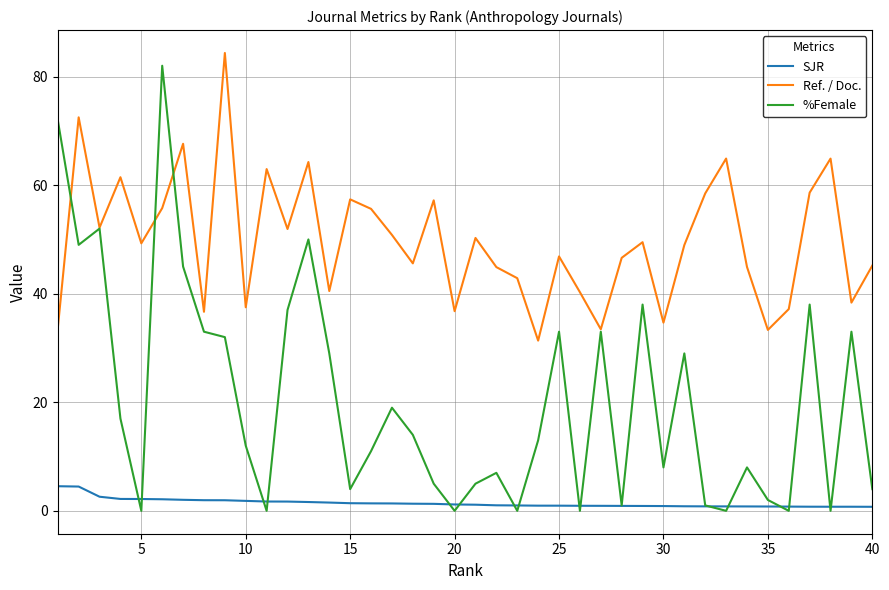

List the series in order of their overall mean, lowest first.

SJR, %Female, Ref. / Doc.